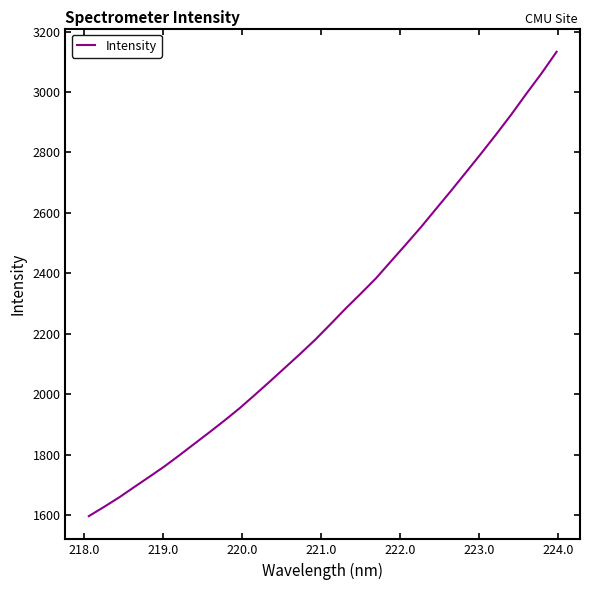

What is the difference between the maximum and minimum values?

1536.7